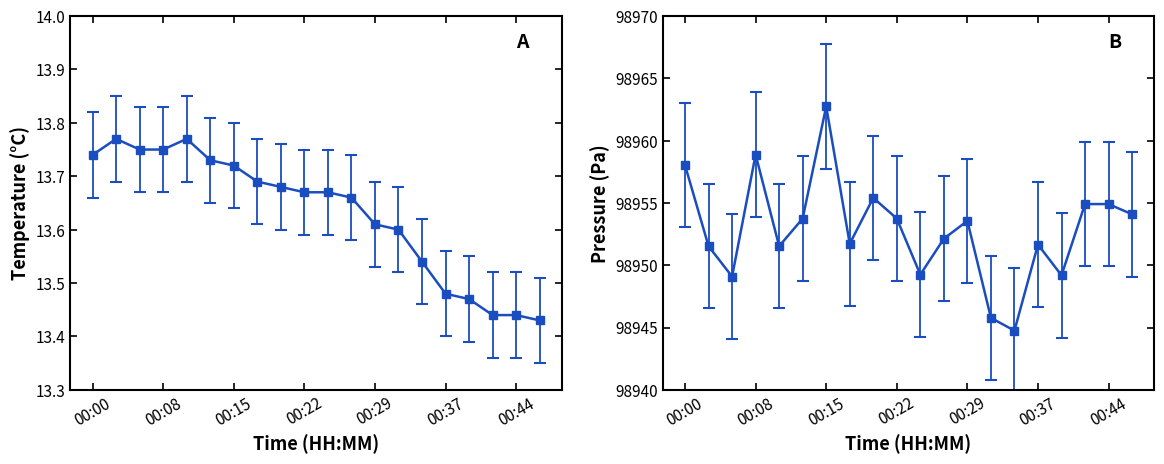

In BME280_temperature, how many points are higher than both neighbors (excluding endpoints)?

2